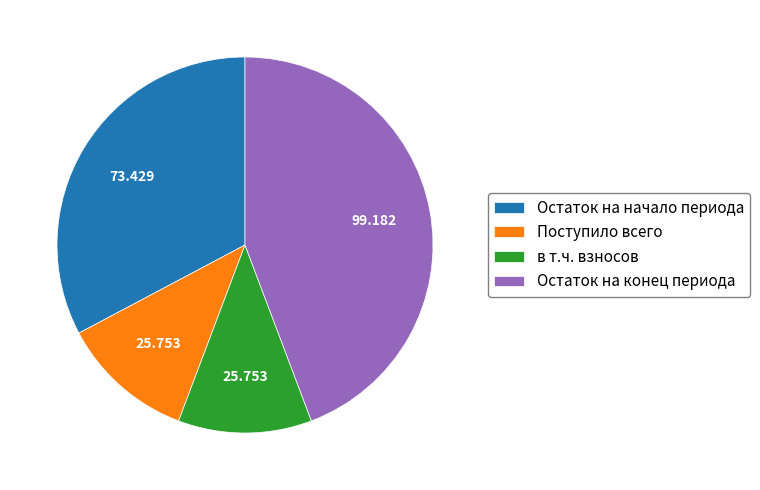

Between Остаток на начало периода and в т.ч. взносов, which is larger?

Остаток на начало периода